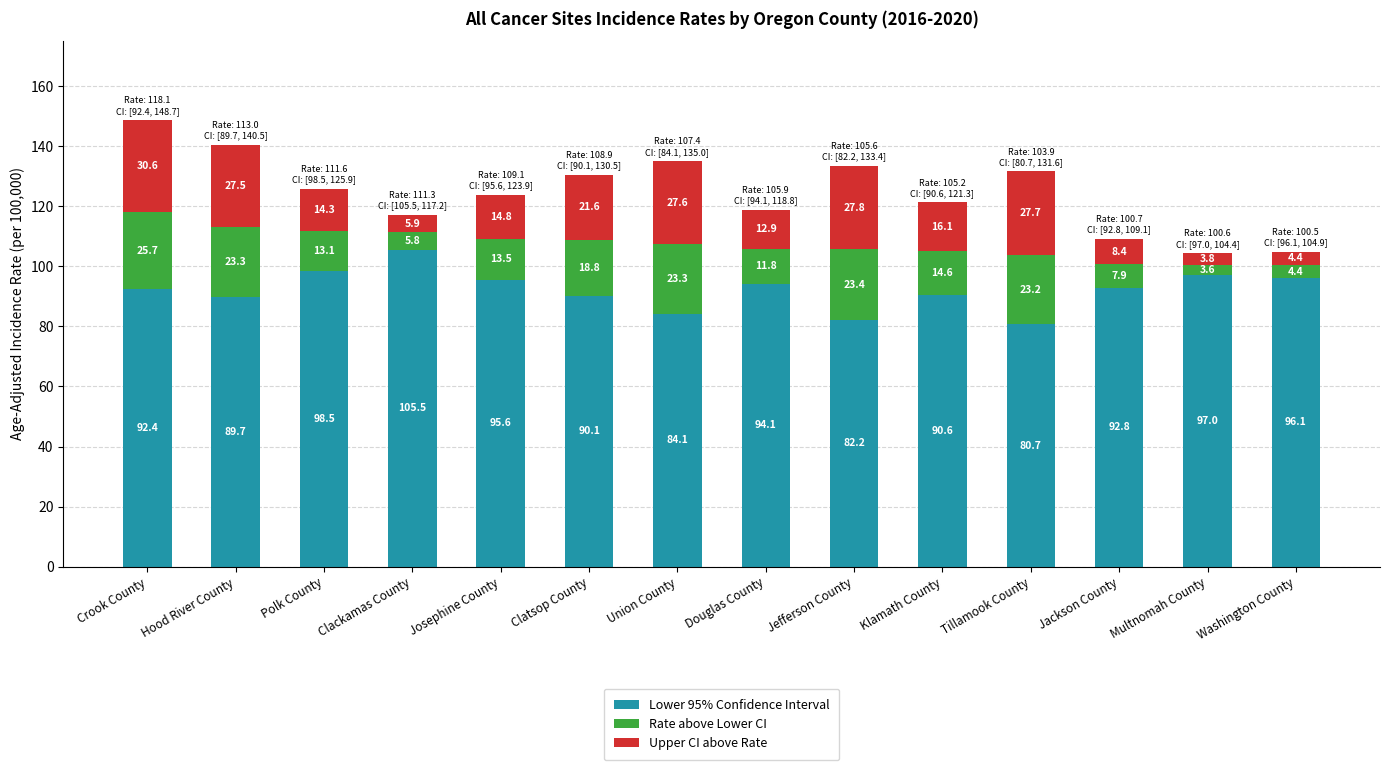

The value of Lower 95% Confidence Interval at Polk County is 98.5. True or false?

True